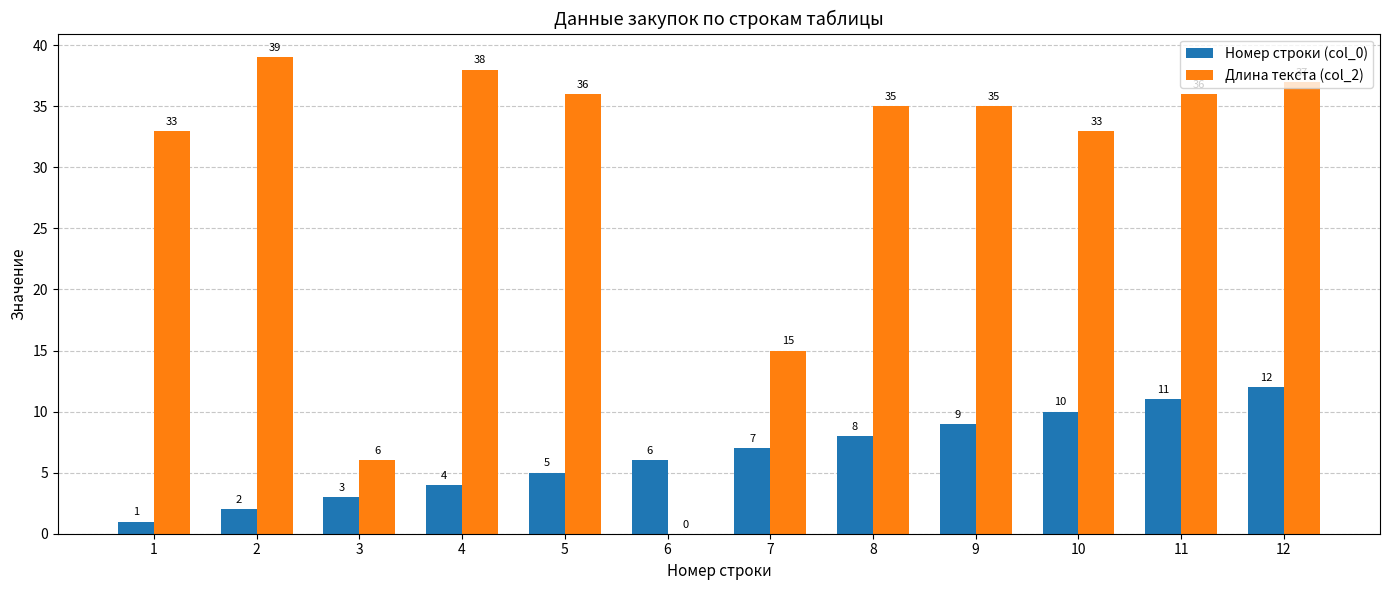

What is the sum of the Номер строки (col_0) values at 5 and 8?

13